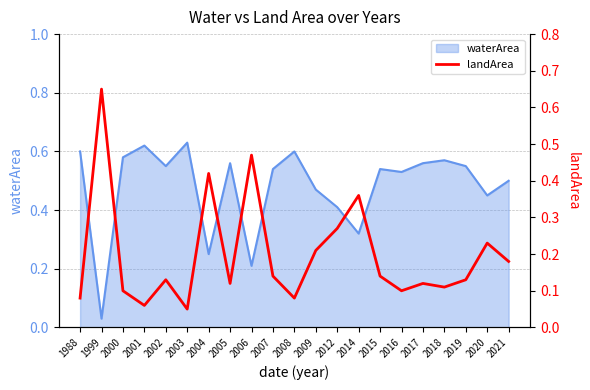

True or false: waterArea has a value of 0.5 at 2021.

True